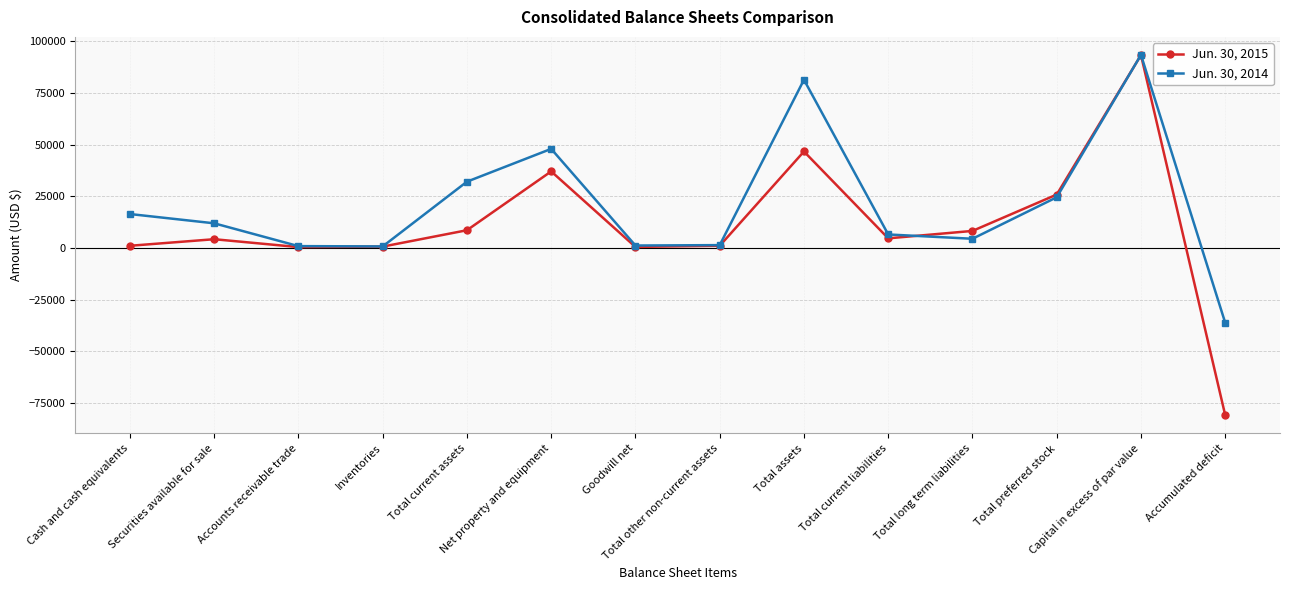

How many interior local valleys does the Jun. 30, 2015 series have?

3